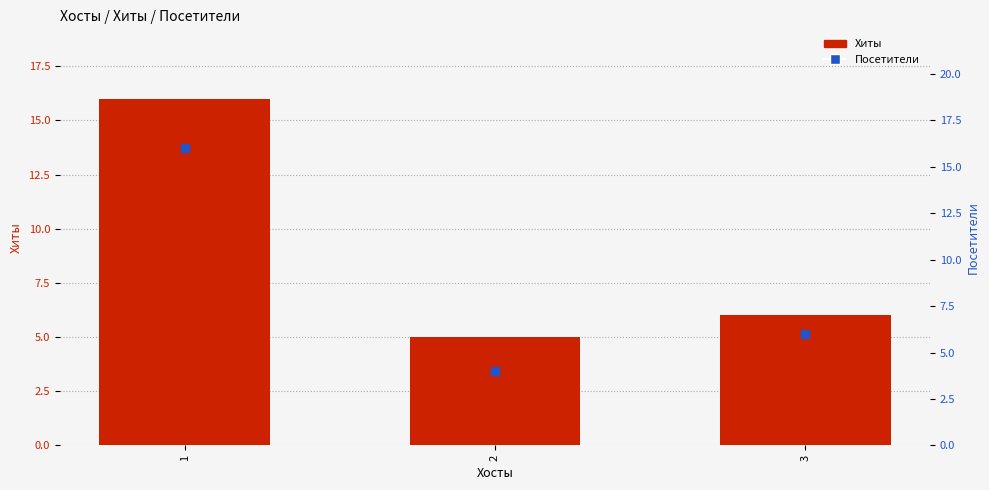

At how many categories does at least one series exceed 7?

1